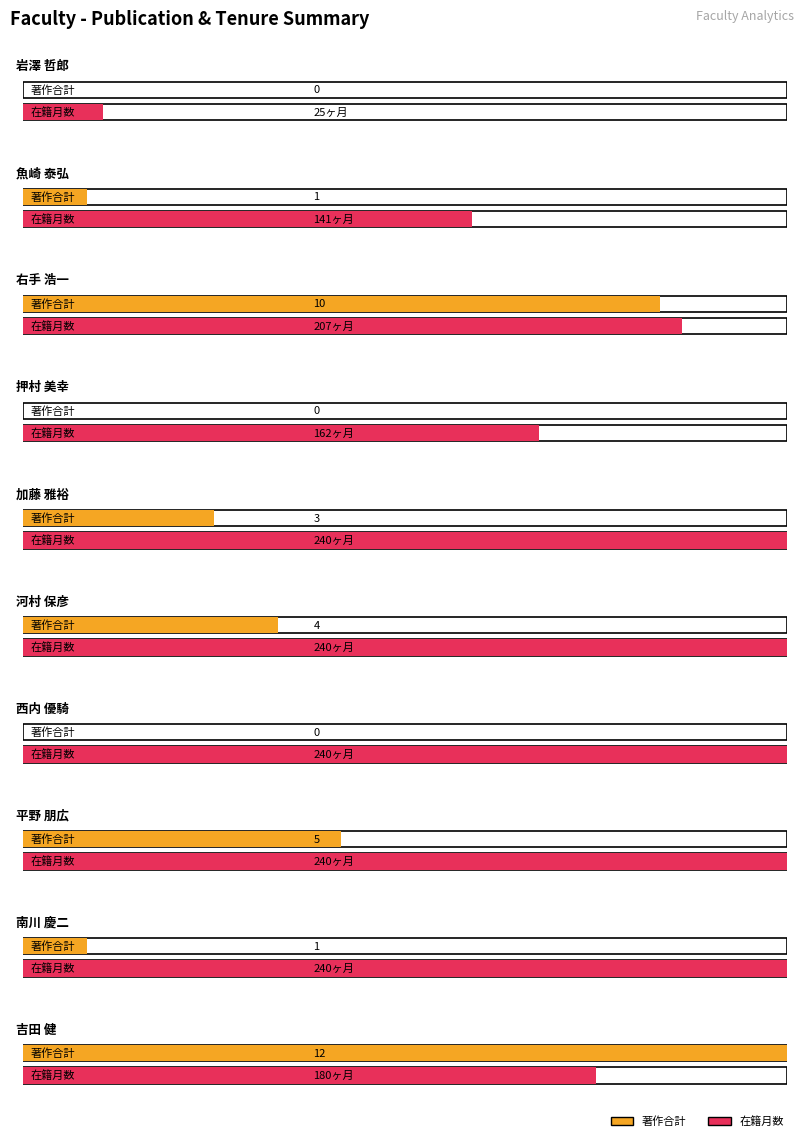

At which label does 著作合計 first exceed 3?

右手 浩一